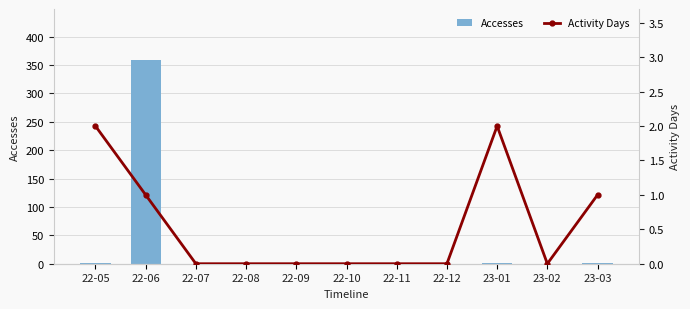

Count the number of categories in the chart.

11